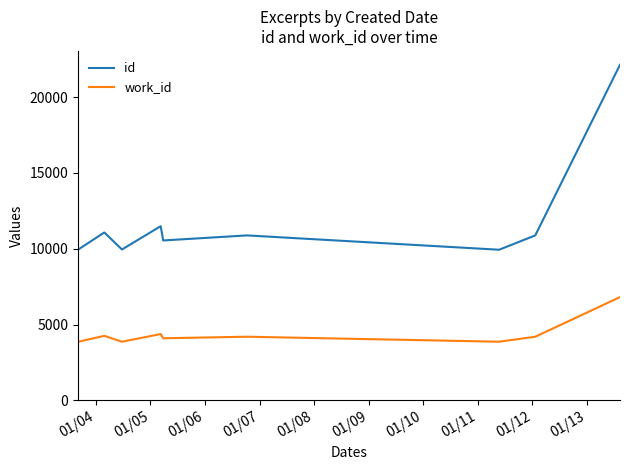

What are all the series names shown in the legend?

id, work_id